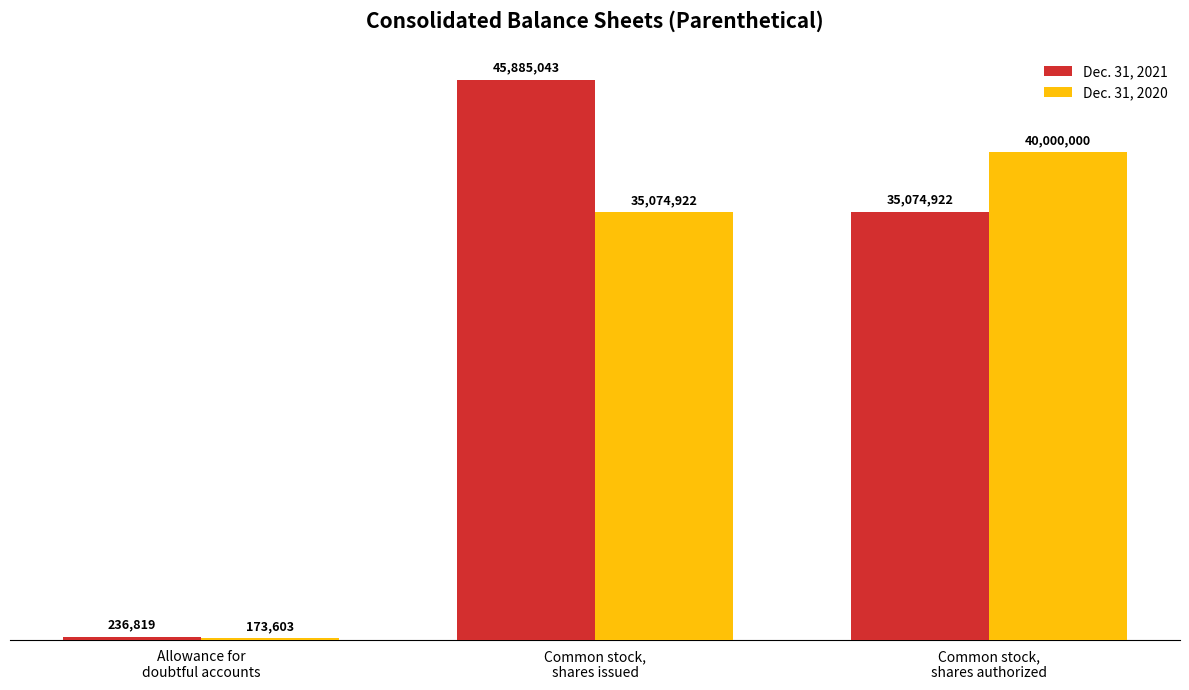

What position from the left is Common stock,
shares authorized?

3